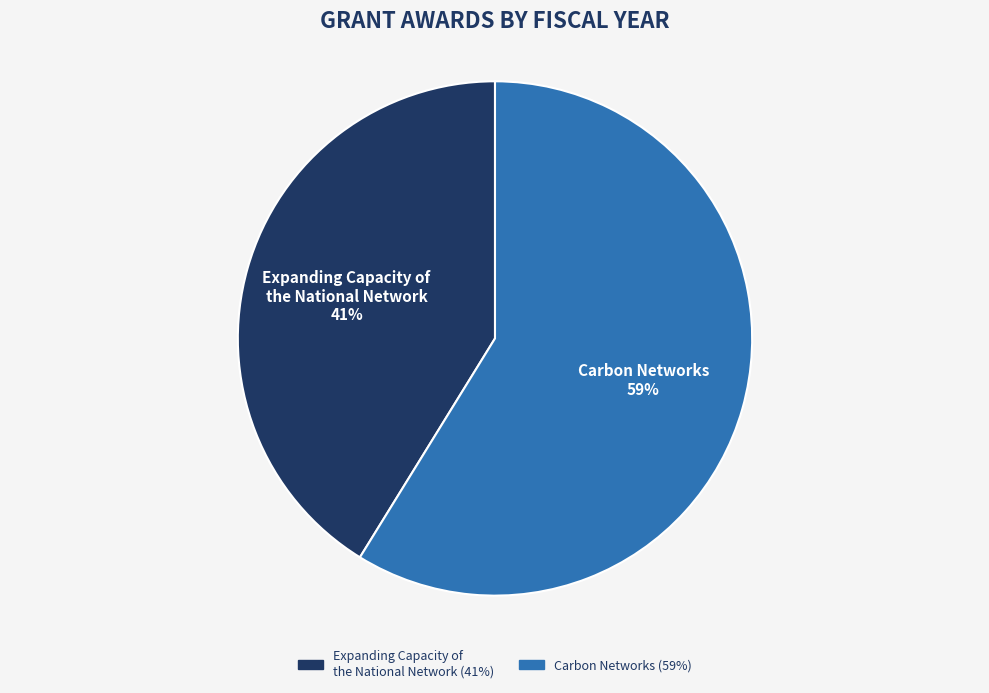

Do Carbon Networks and Expanding Capacity of the National Network together represent more than half of the pie?

Yes